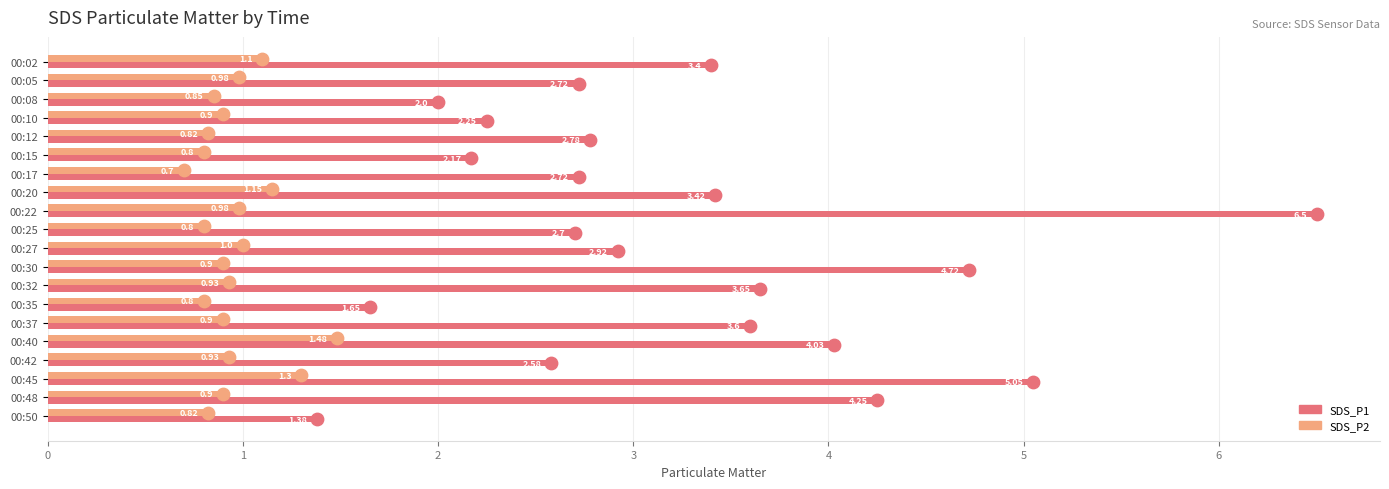

Which series reaches the minimum Y coordinate?

SDS_P2